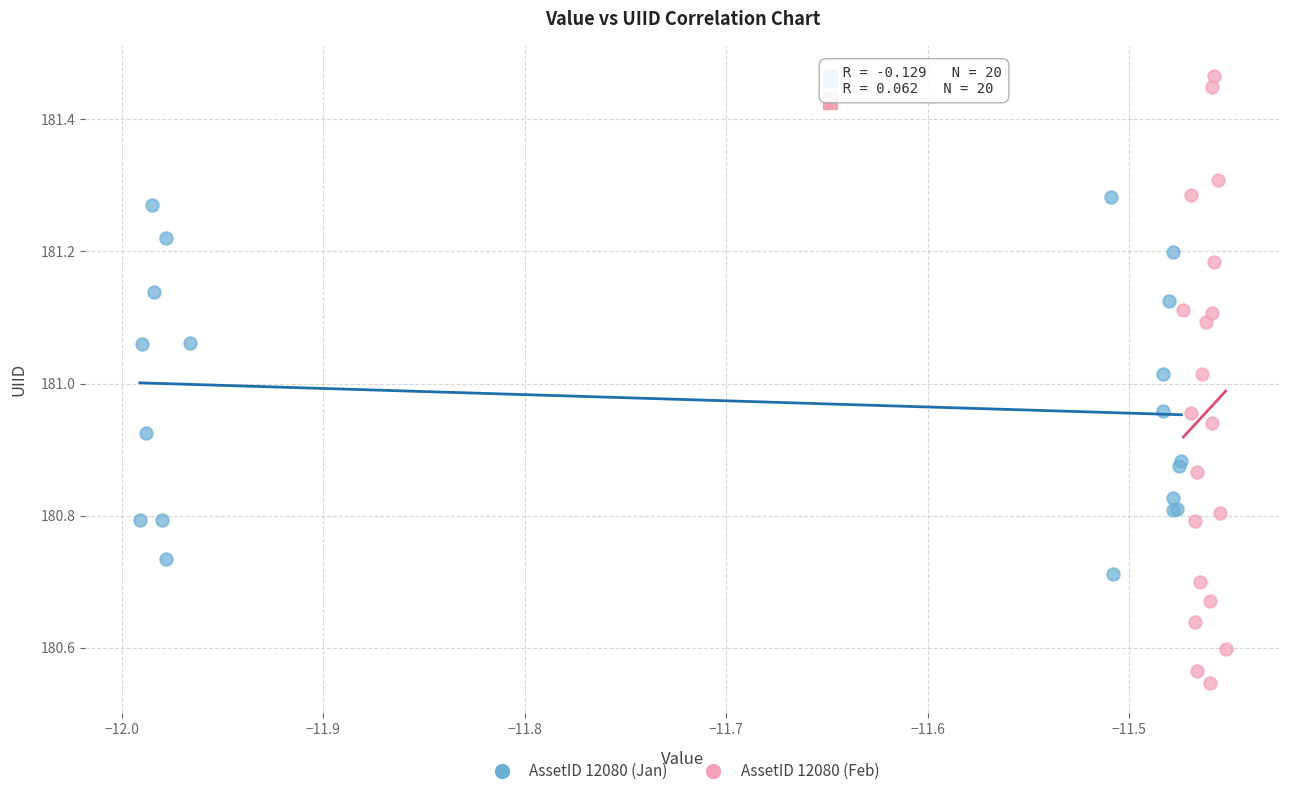

Which series reaches the maximum Y coordinate?

AssetID 12080 (Feb)